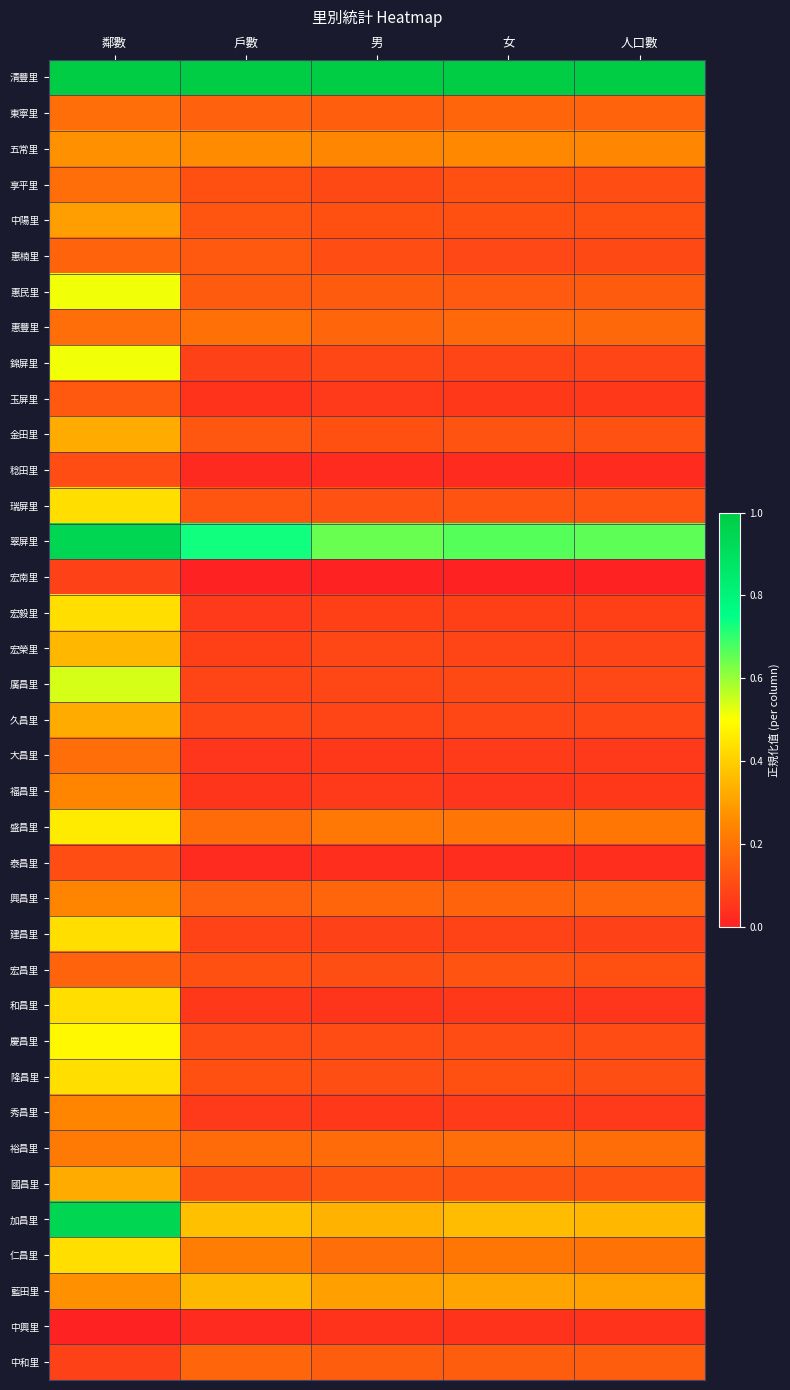

Which has a higher value, 人口數 or 戶數?

人口數